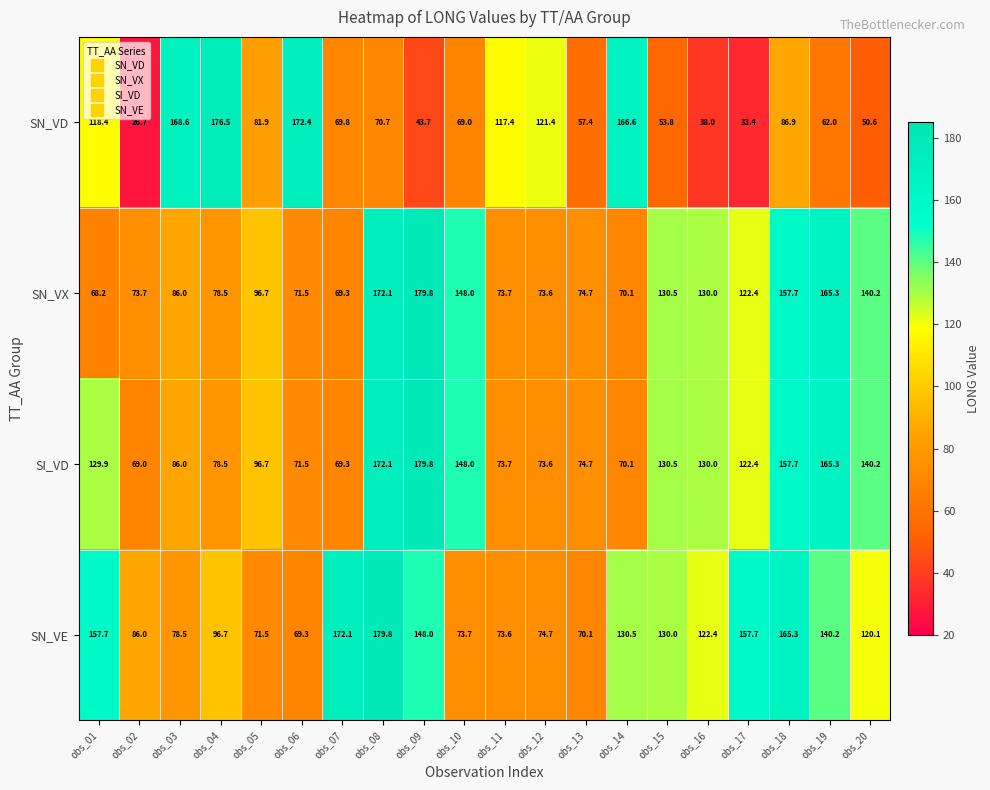

What is the difference between the highest and lowest values at obs_02?

59.3